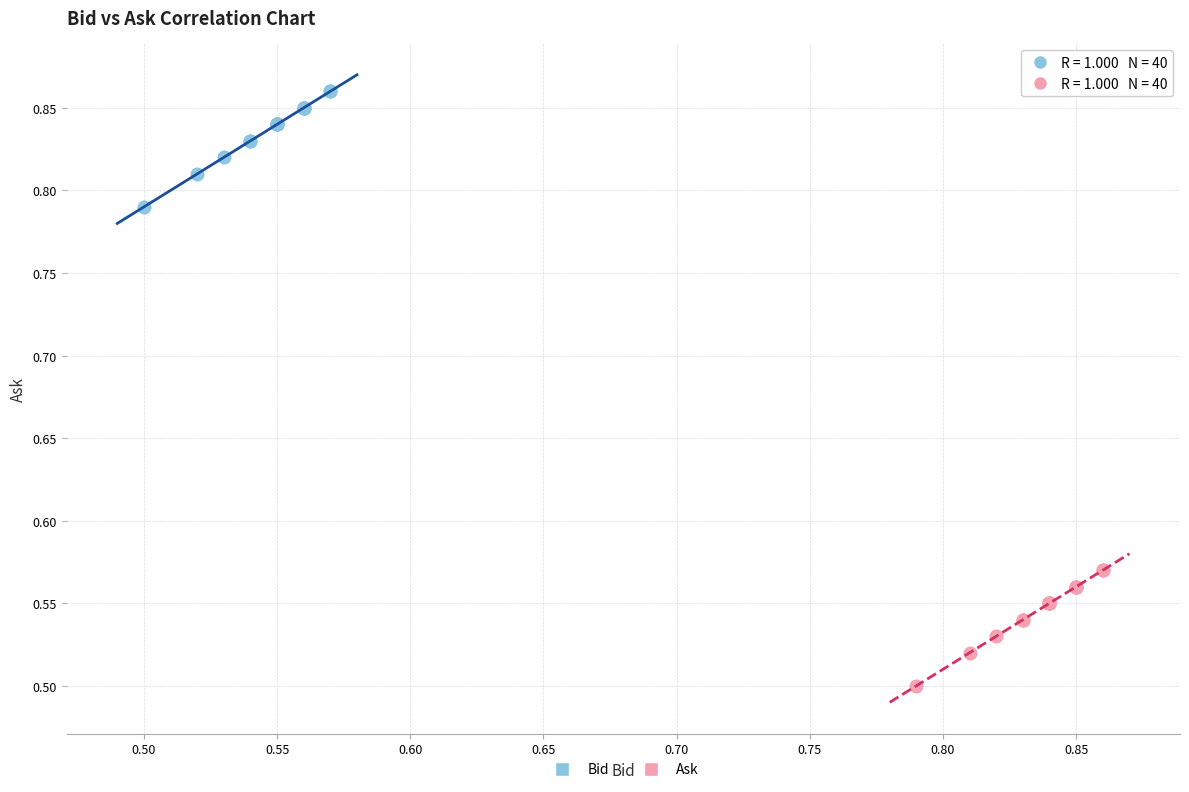

What are all the series names shown in the legend?

Bid, Ask